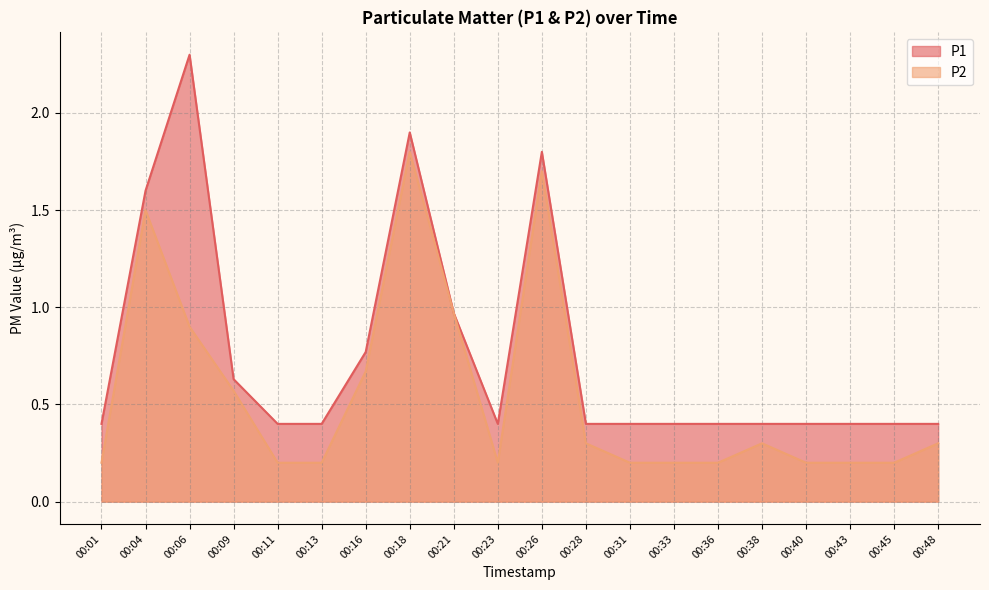

List the series in order of their overall mean, lowest first.

P2, P1